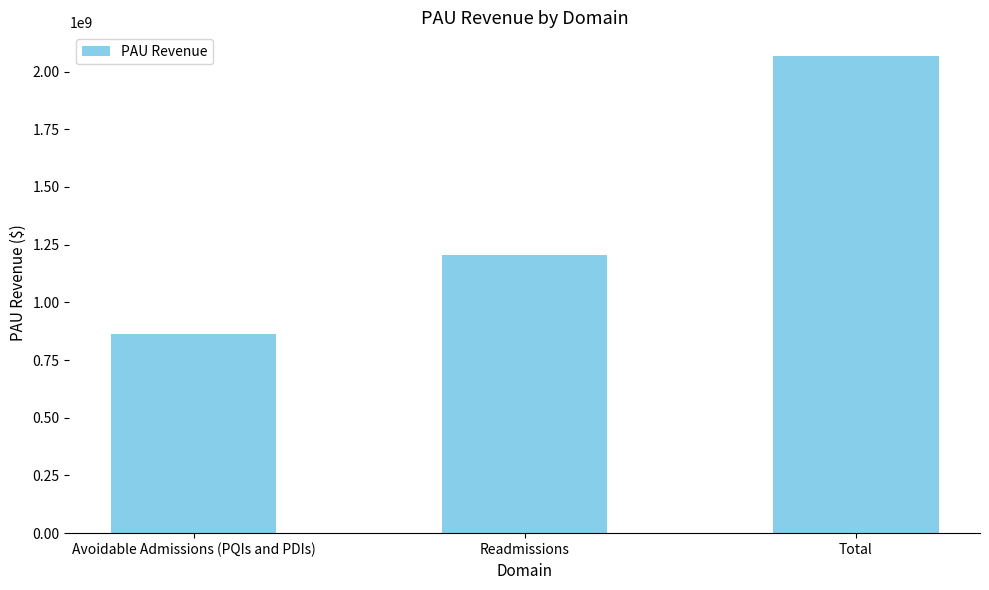

How many data points does each series have?

3